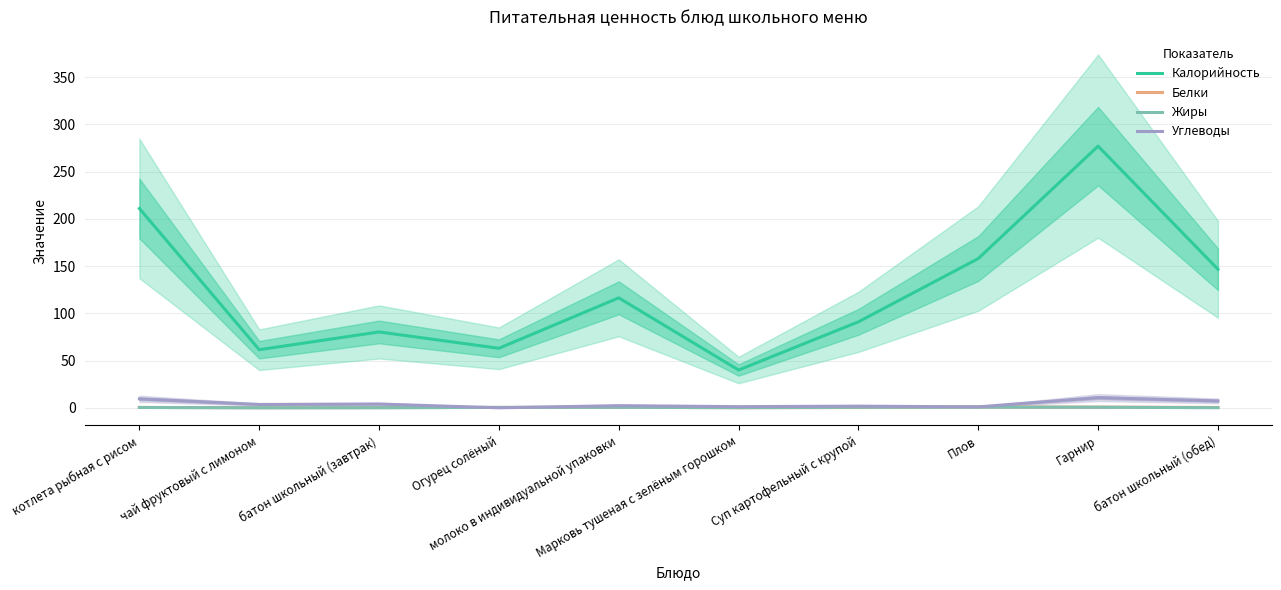

How many interior local peaks does the Белки series have?

2